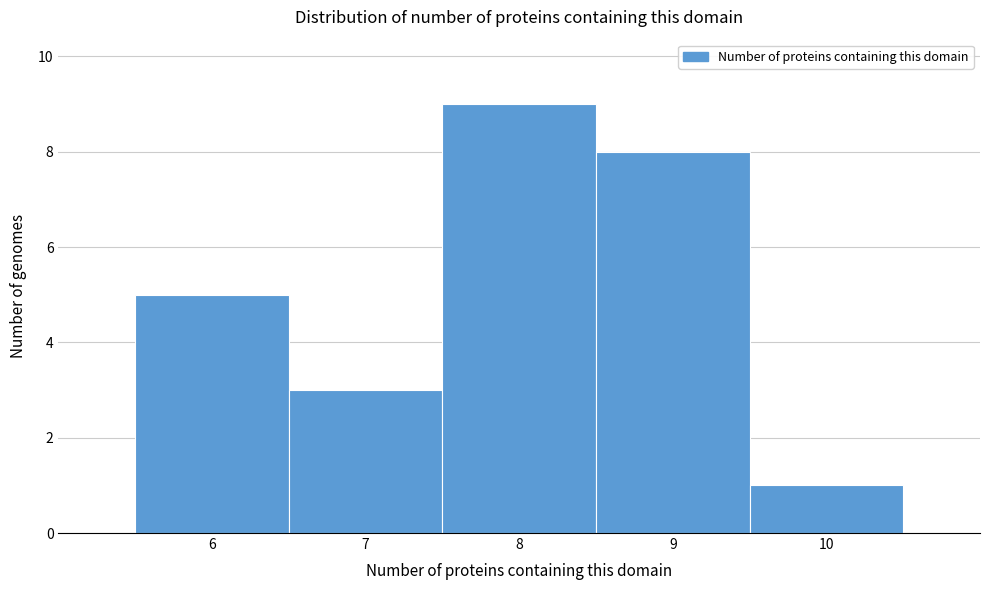

Over which range of the x-axis is the bar tallest?

7.5 to 8.5